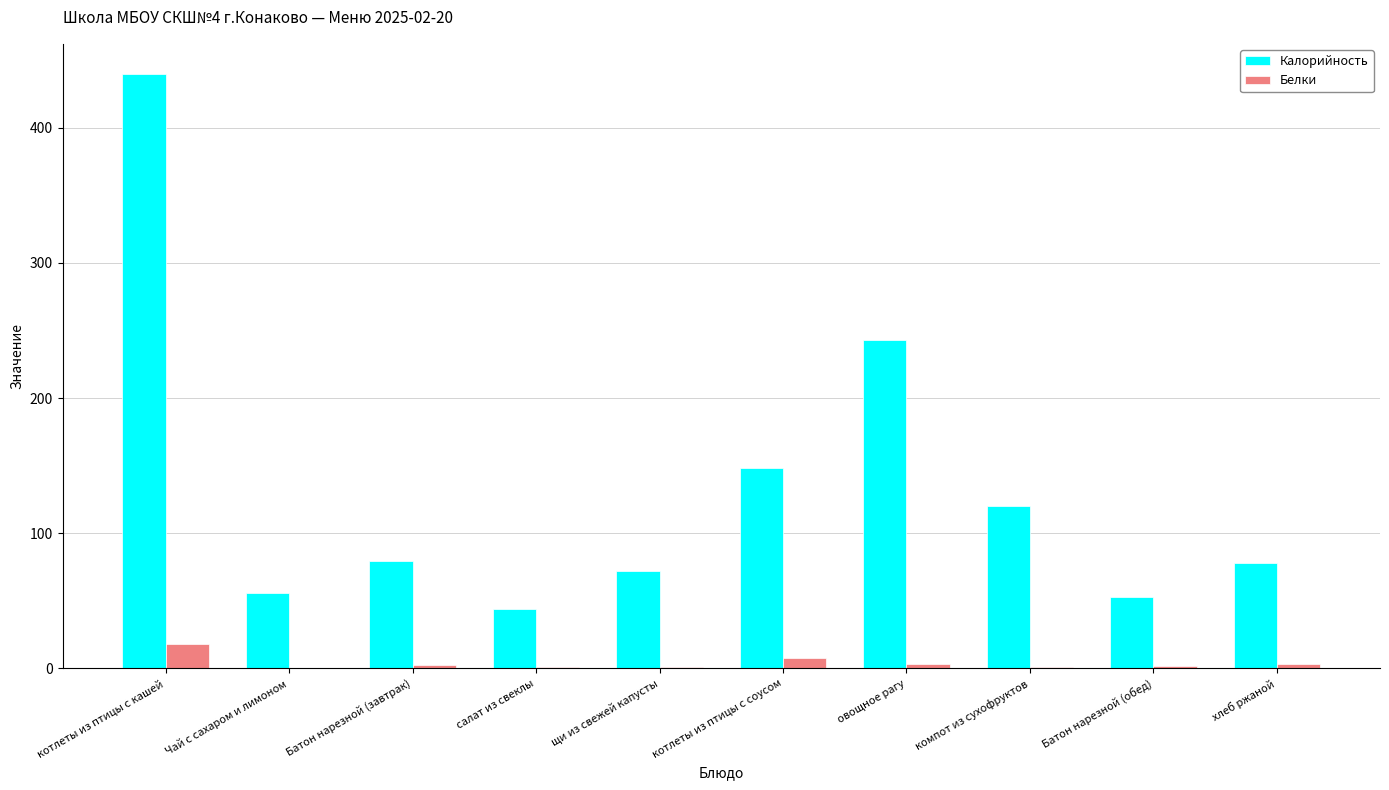

Which series changed the most between котлеты из птицы с соусом and хлеб ржаной?

Калорийность